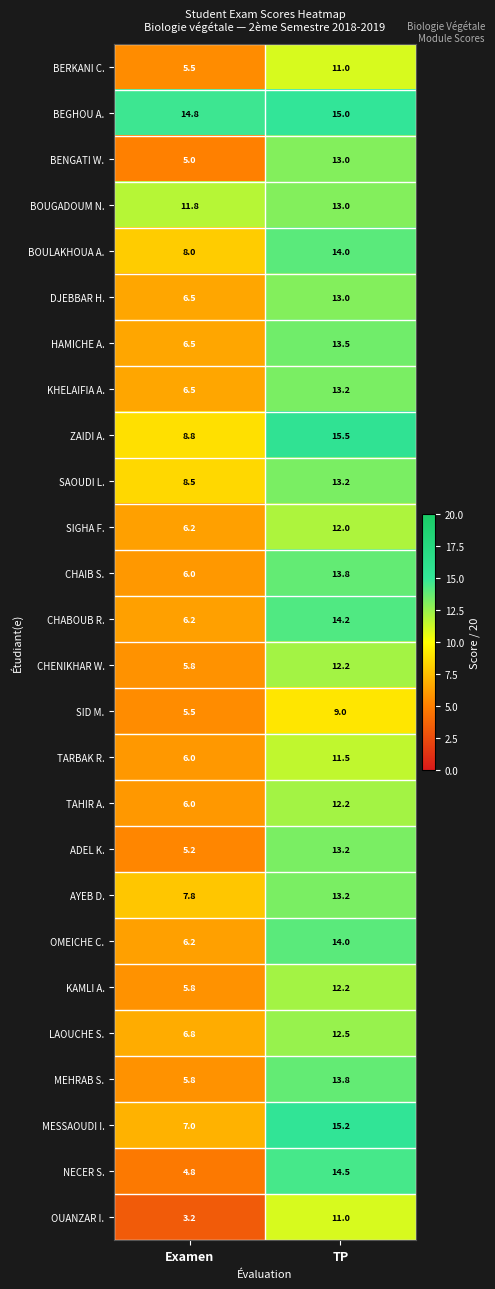

Read the BEGHOU A. value at TP.

15.0